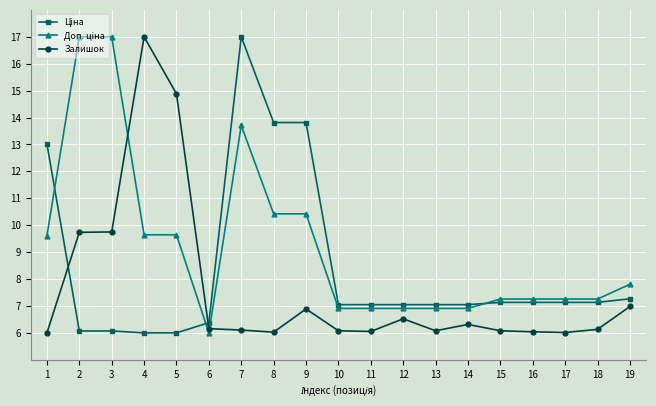

The Залишок series shows 6.2 at 6. True or false?

True